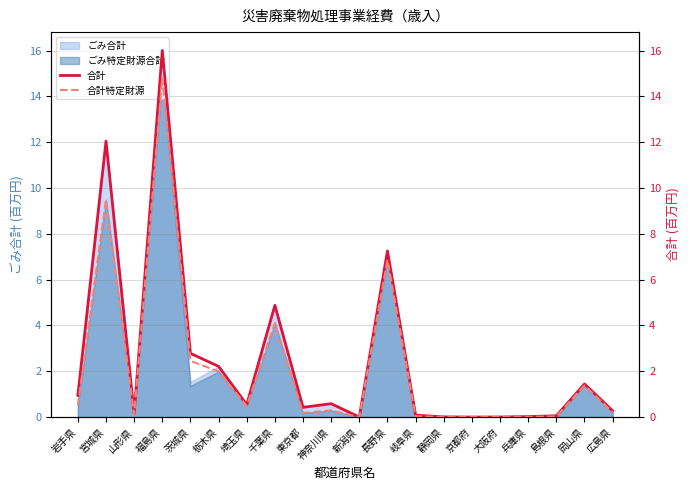

What is the difference between the maximum and minimum values in the 合計 series?

16.0